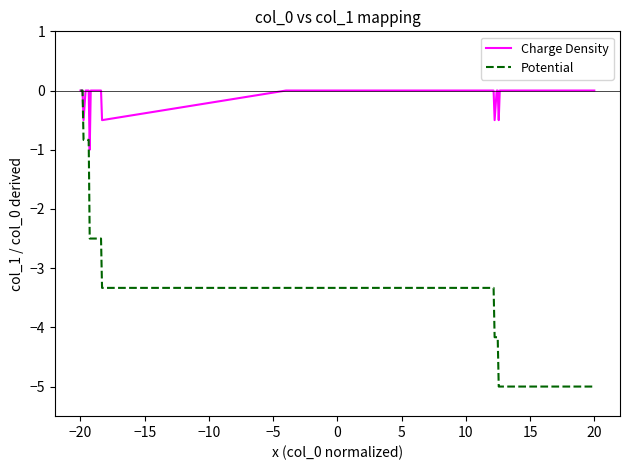

What is the minimum value for Charge Density?

-1.0